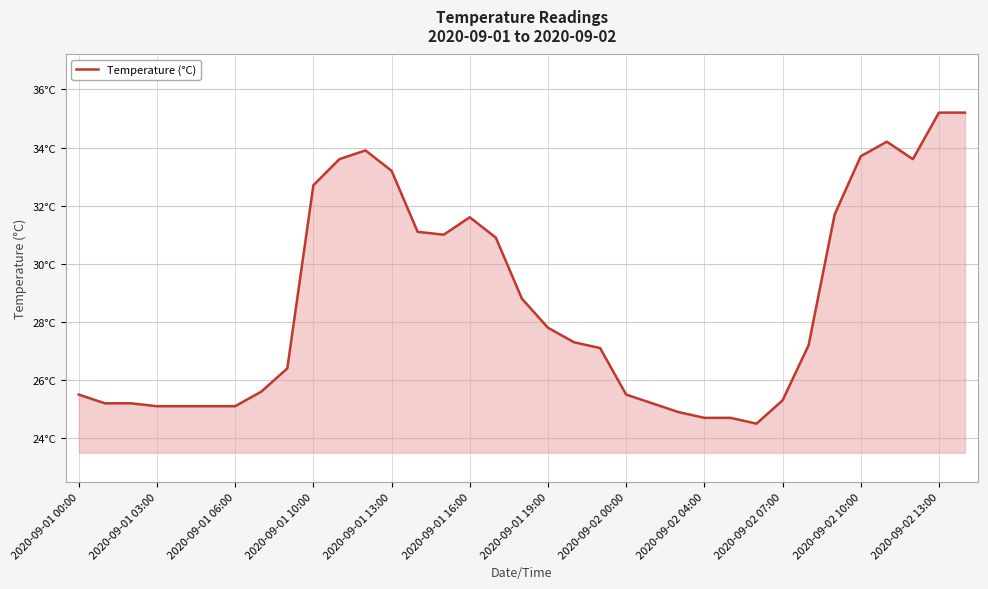

Does the chart have visible grid lines?

Yes